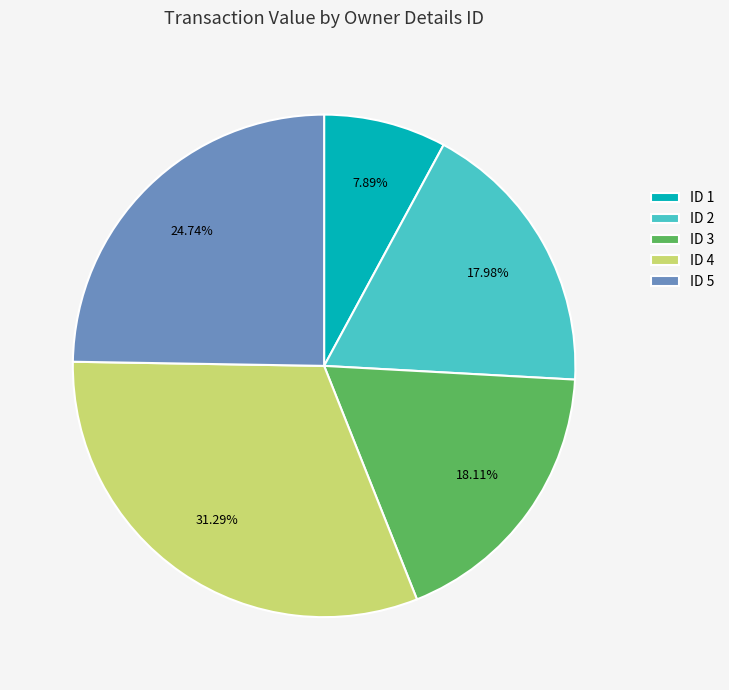

Does any single category account for the majority?

No